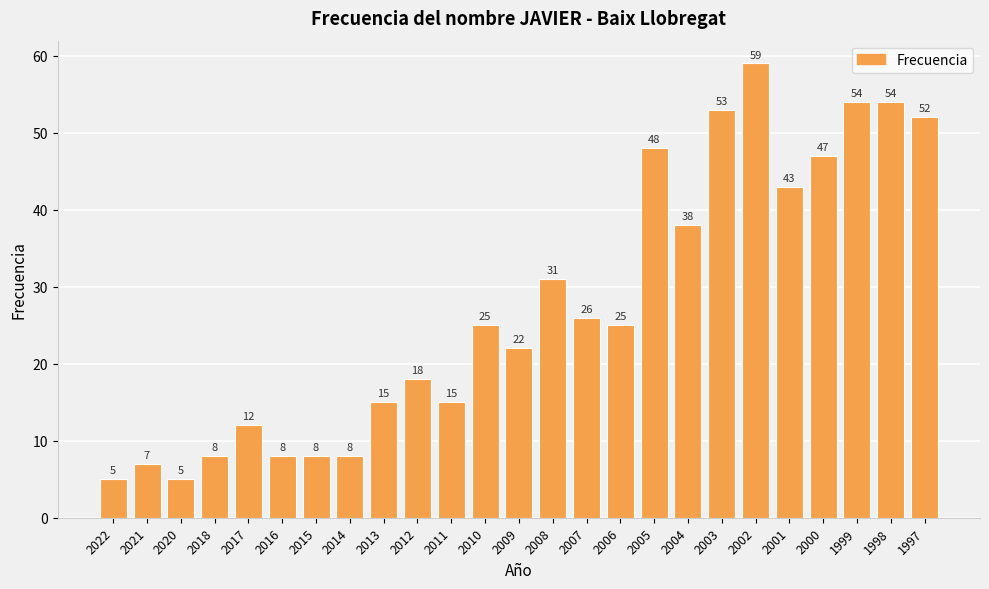

What is the value of the 8th bar from the left?

8